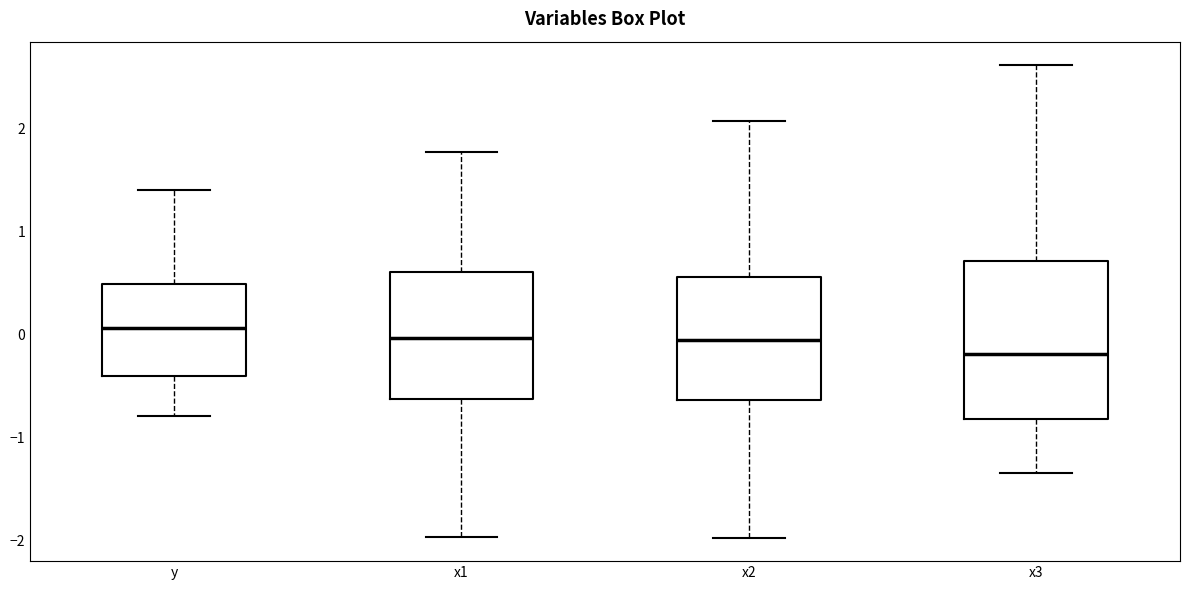

Comparing the boxes themselves (not the whiskers), which one is the tallest?

x3